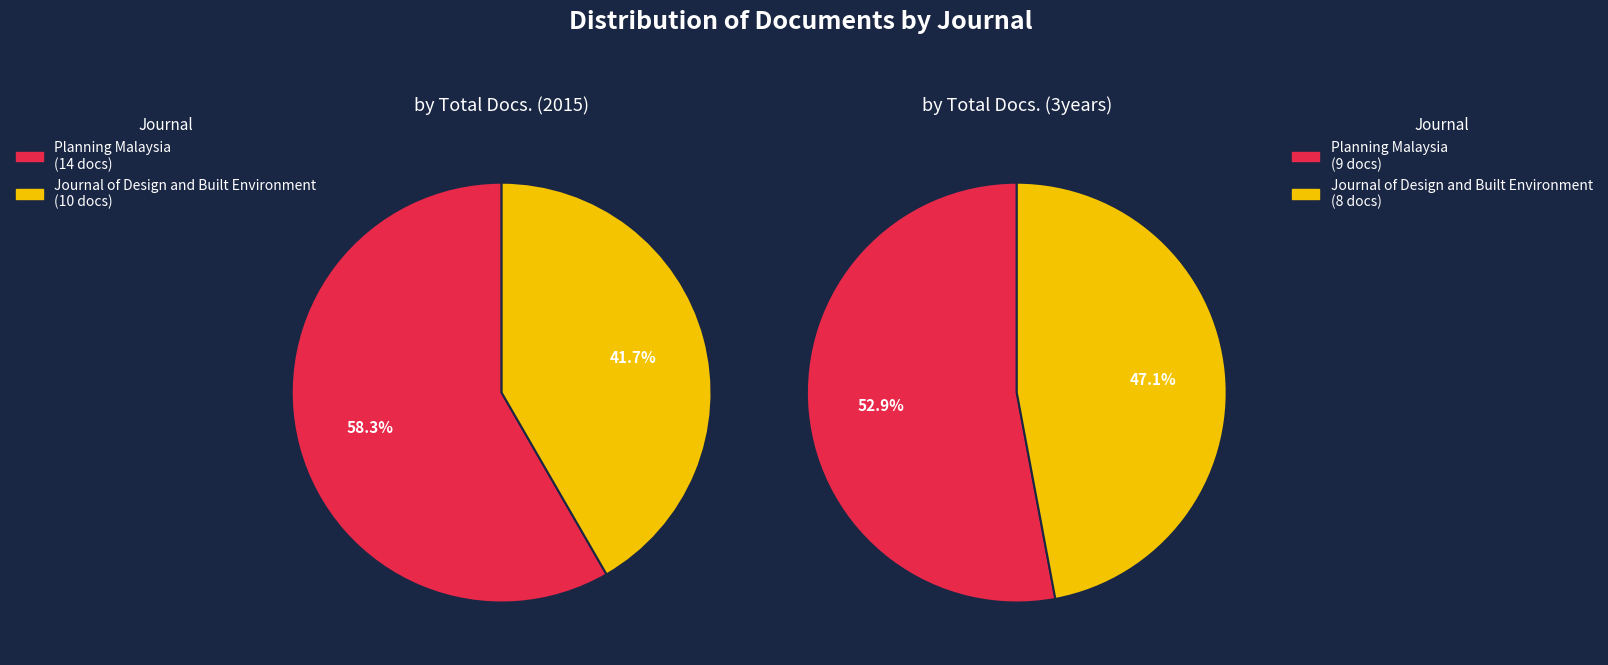

To the nearest percent, what is the difference between the largest and smallest slice percentages?

6%